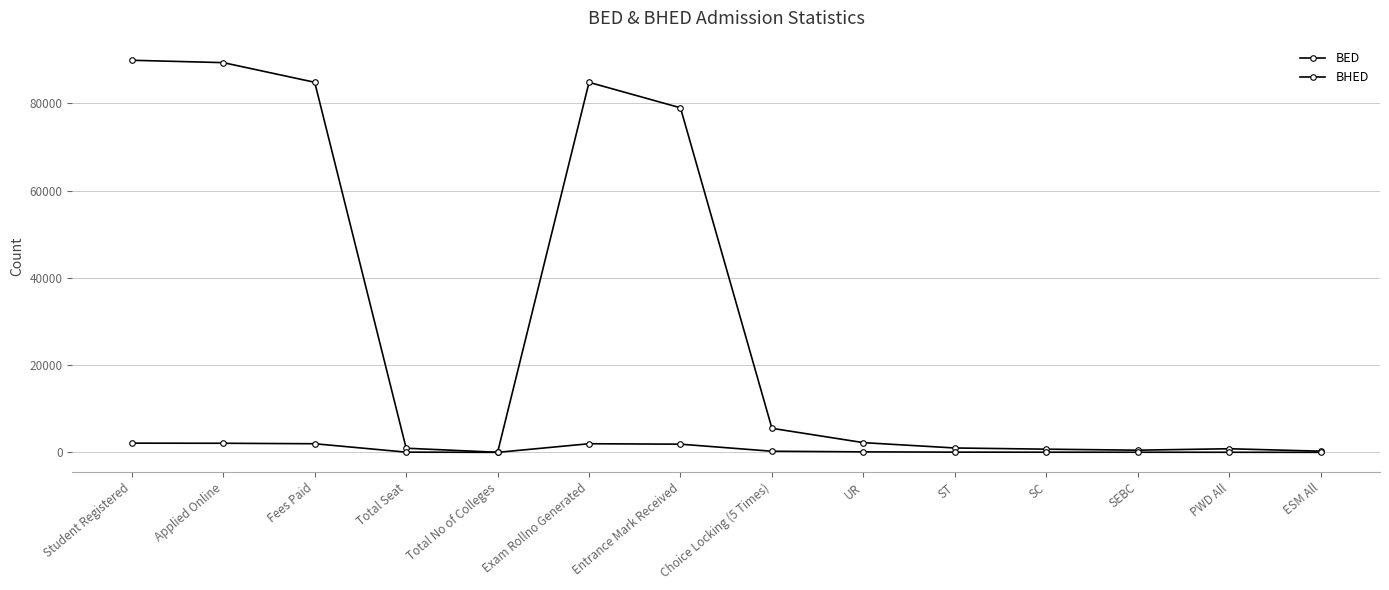

What position from the left is Total No of Colleges?

5